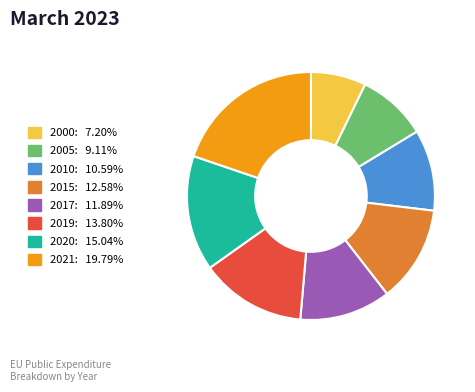

The 2005 slice represents 21% of the pie. True or false?

False